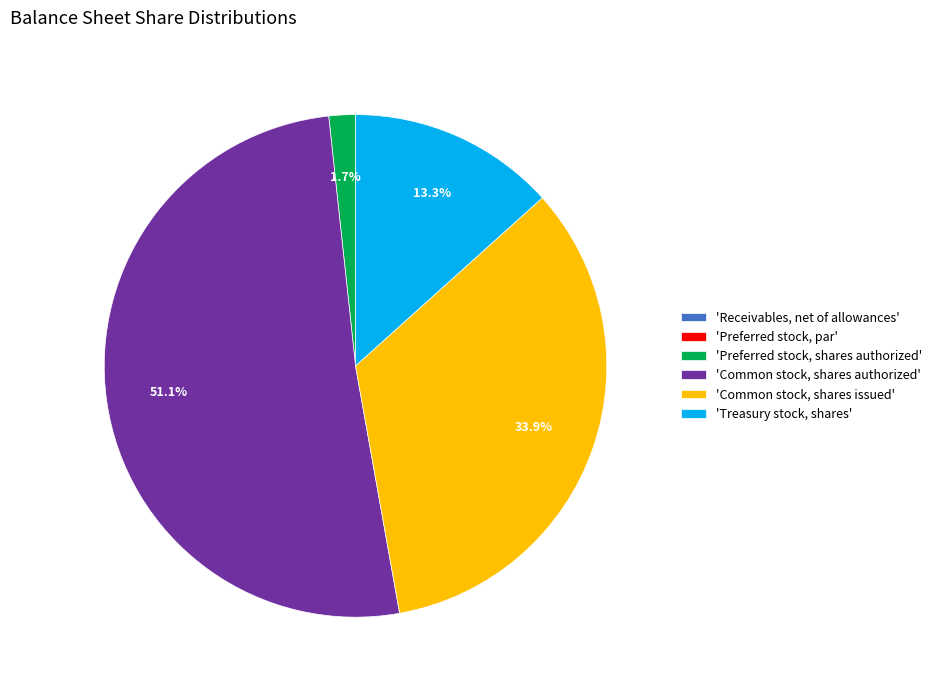

Which slice is the largest?

'Common stock, shares authorized'